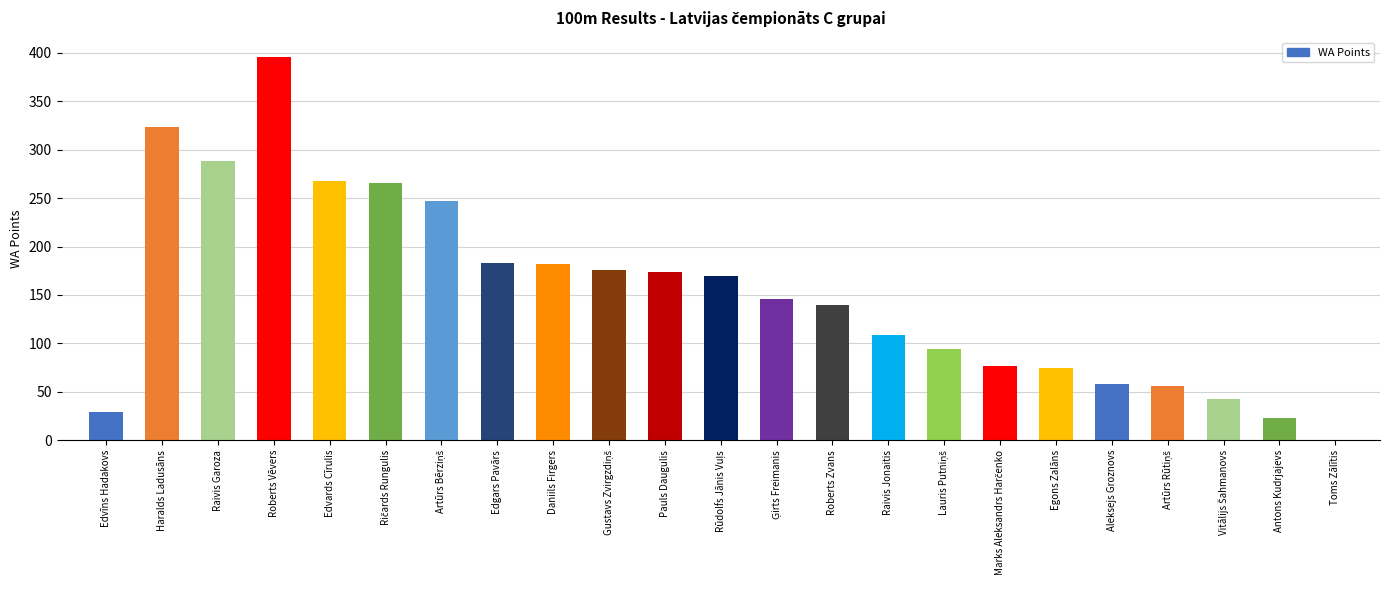

How many values are above zero?

22